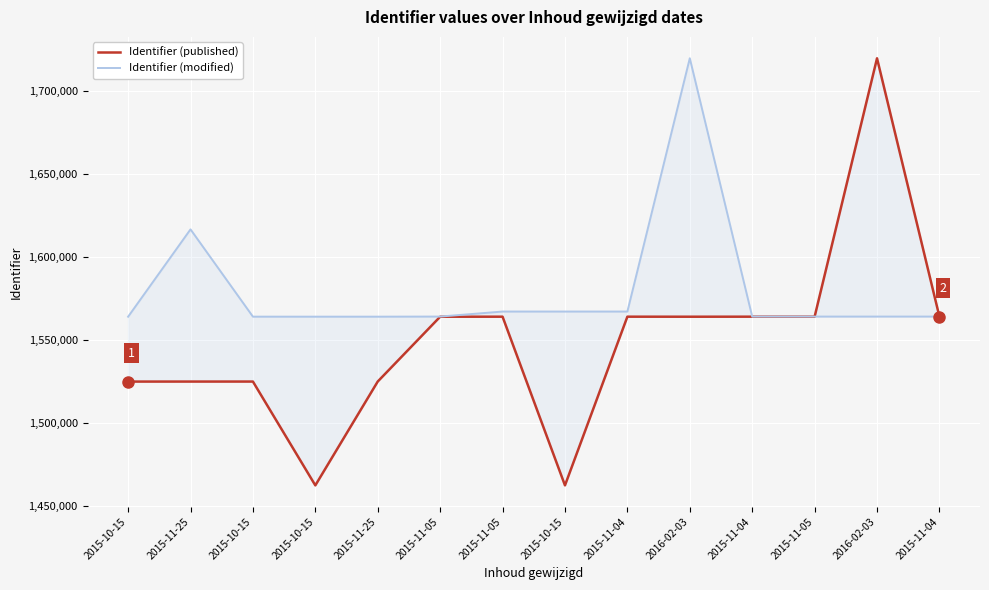

What is the sum of the Identifier (modified) values at 2015-11-04 and 2015-11-25?

3180908